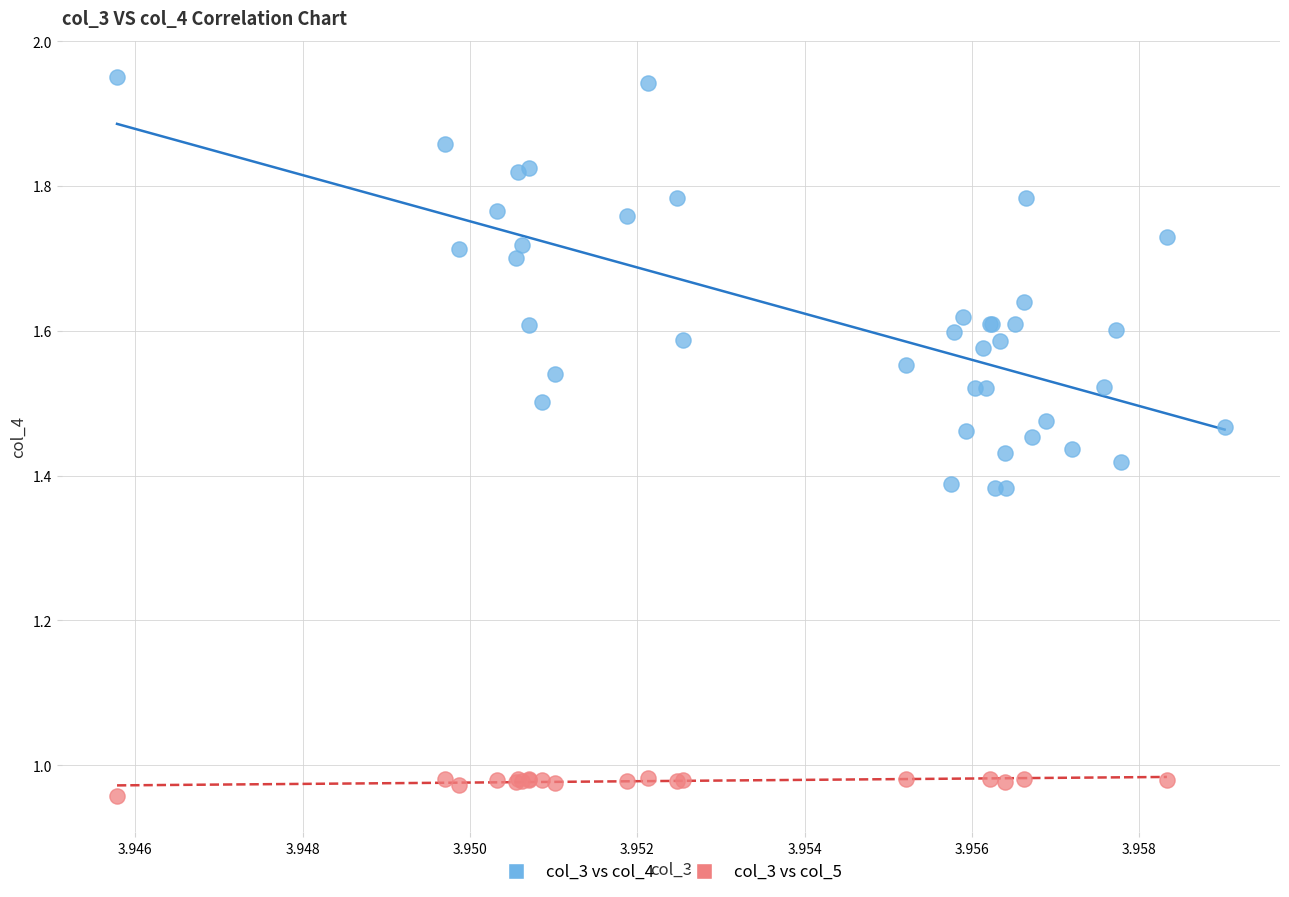

Which series contains the lowest Y value?

col_3 vs col_5